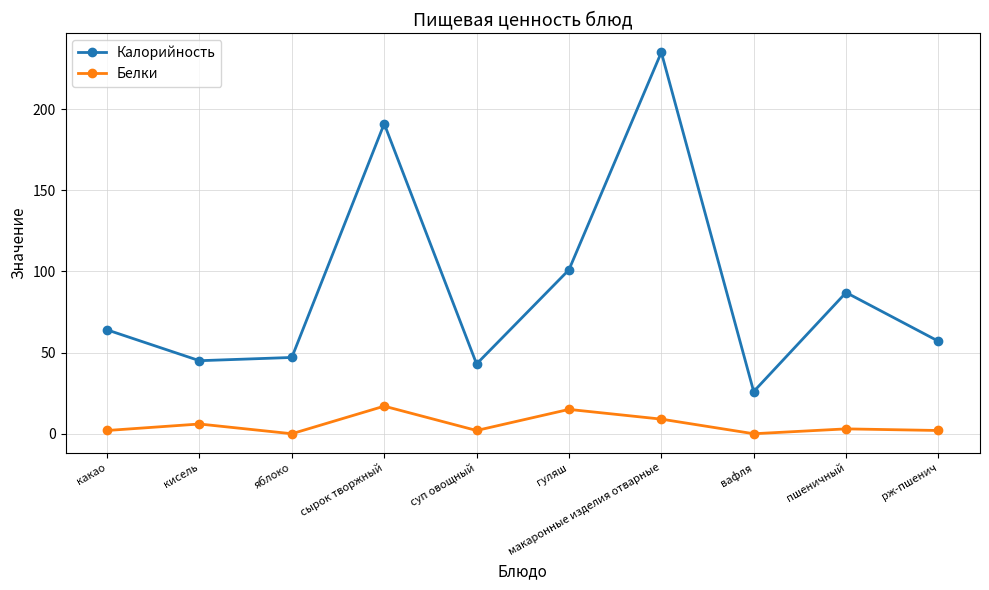

Which series has the largest total across all categories?

Калорийность